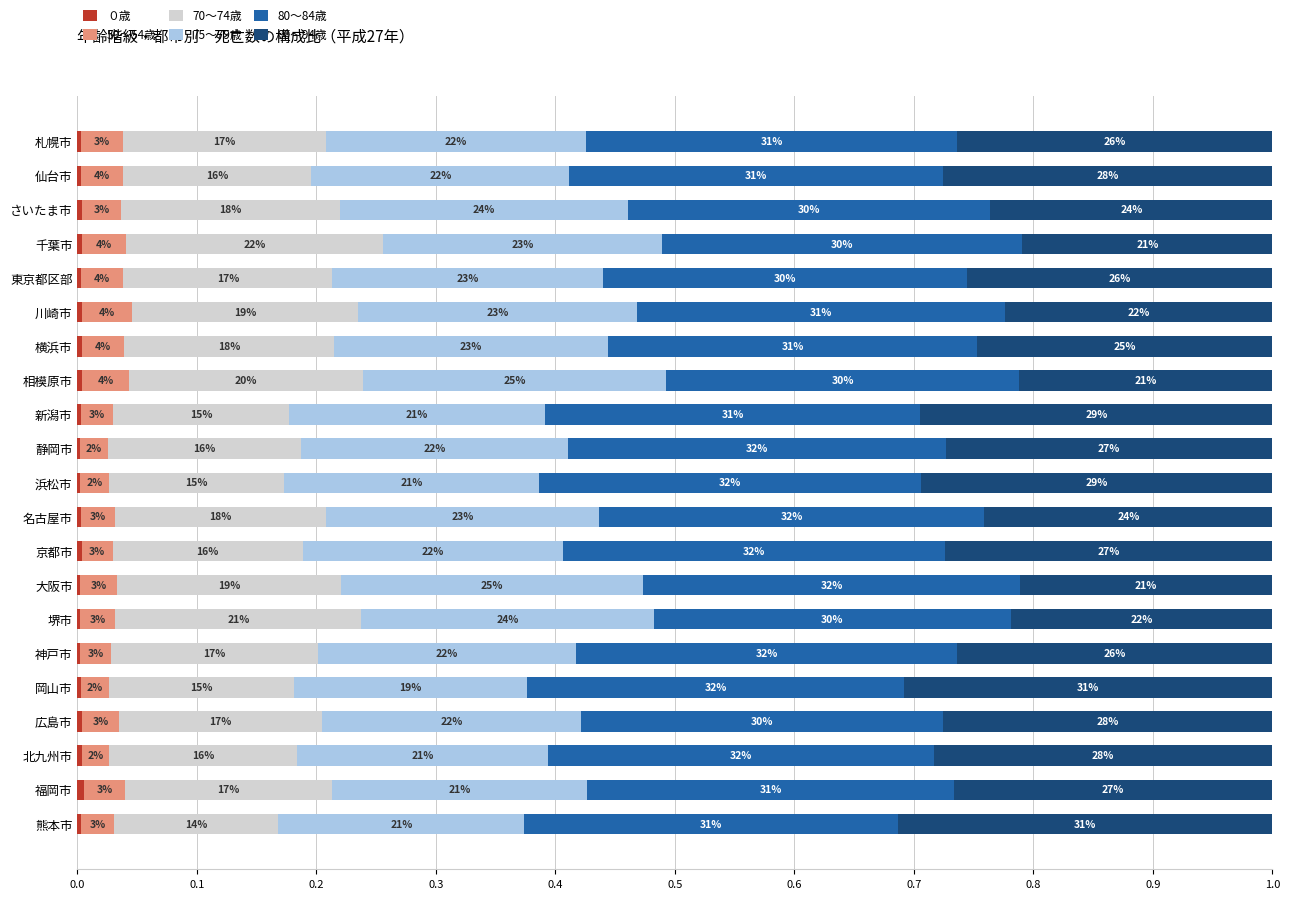

How many groups of bars are there?

21